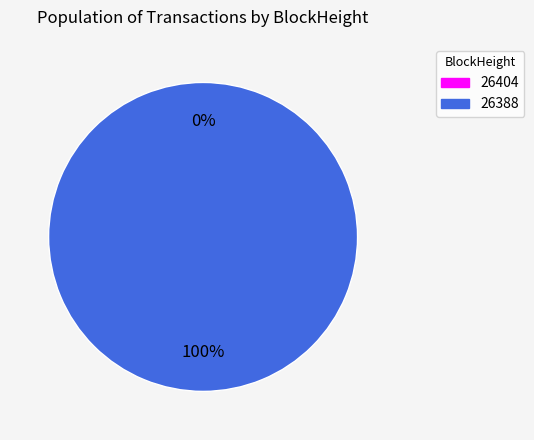

To the nearest percent, what is the difference between the largest and smallest slice percentages?

100%